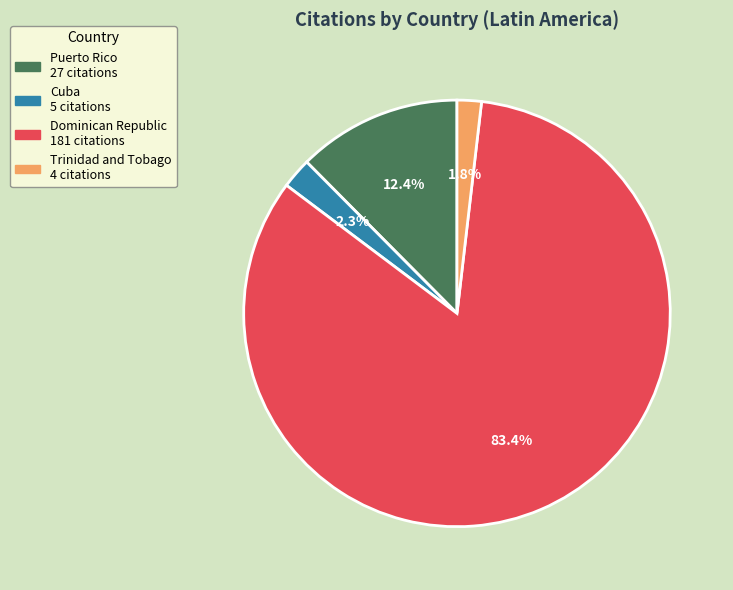

Between Puerto Rico and Dominican Republic, which is larger?

Dominican Republic